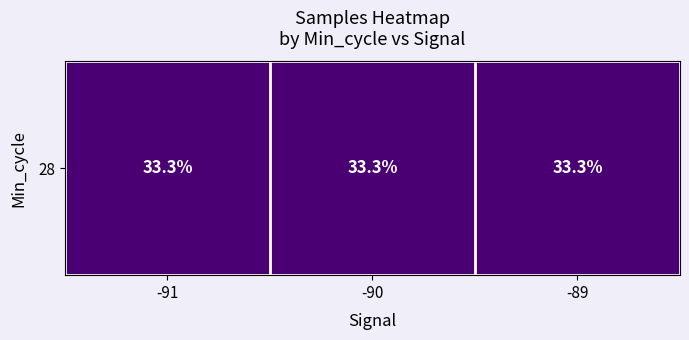

What is the sum of the values at -91 and -89?

66.7